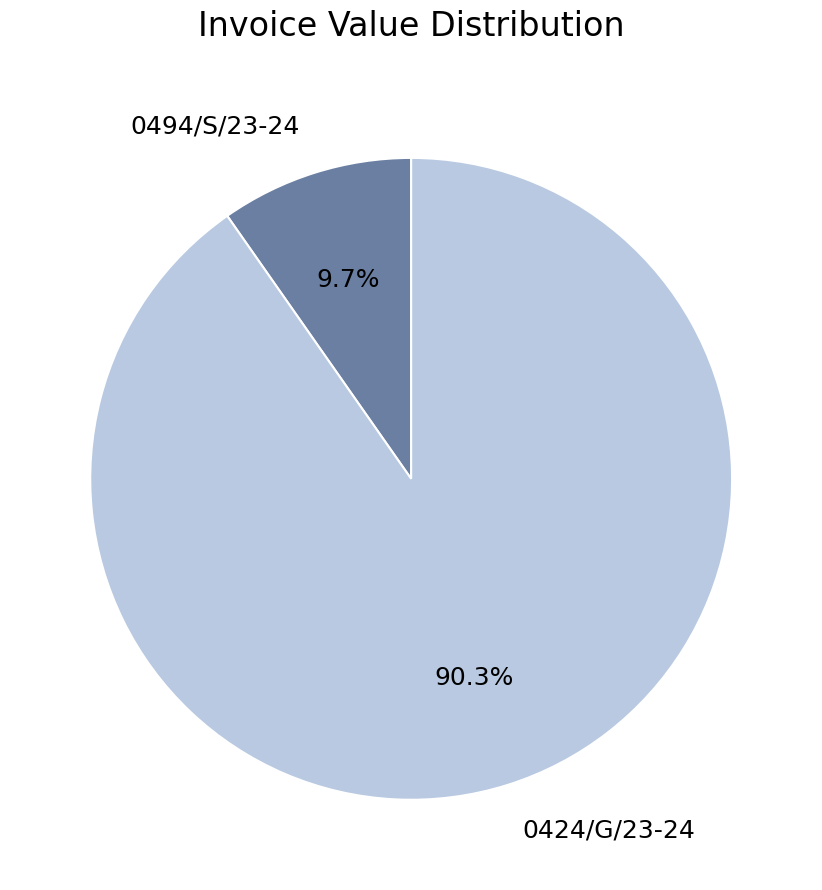

Does 0494/S/23-24 represent more than half of the total?

No